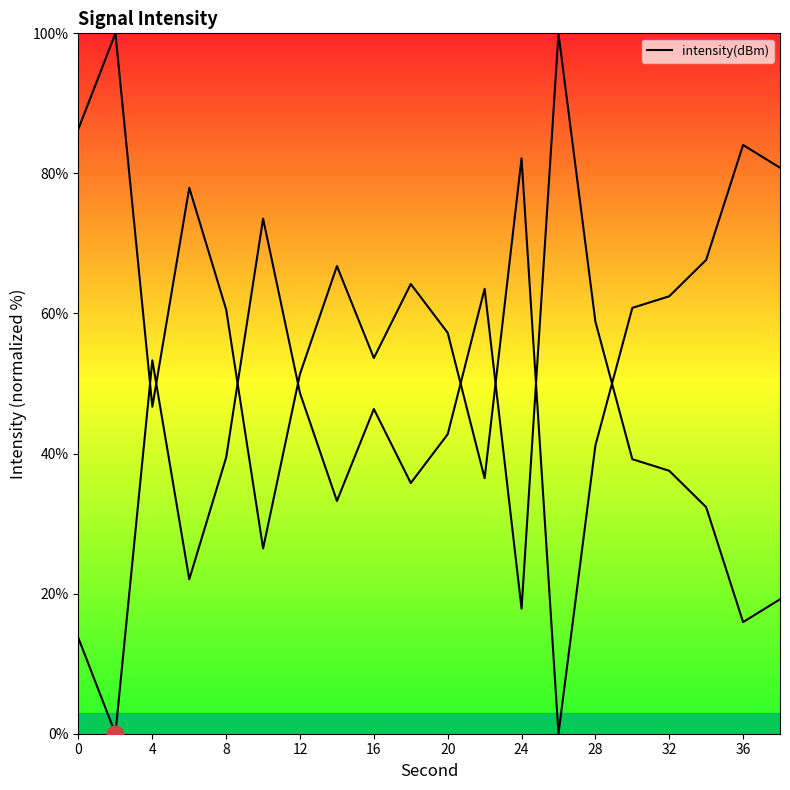

Reading right to left, list all the values displayed in this chart.

19.2	15.9	32.3	37.5	39.2	58.8	100.0	17.9	63.5	42.8	35.8	46.4	33.2	48.6	73.5	39.4	22.1	53.3	0.0	13.6